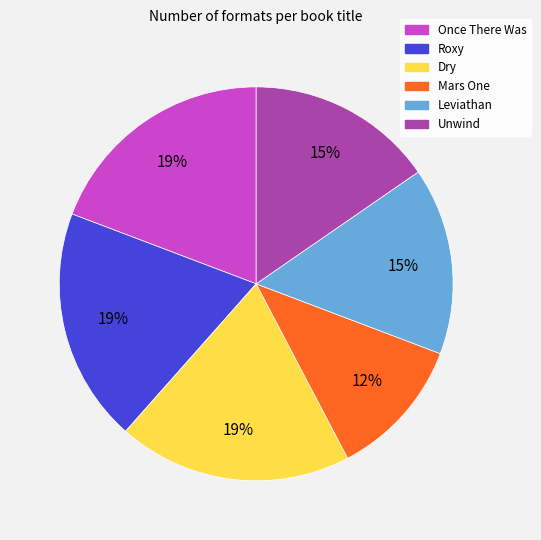

Does Leviathan represent more than half of the total?

No